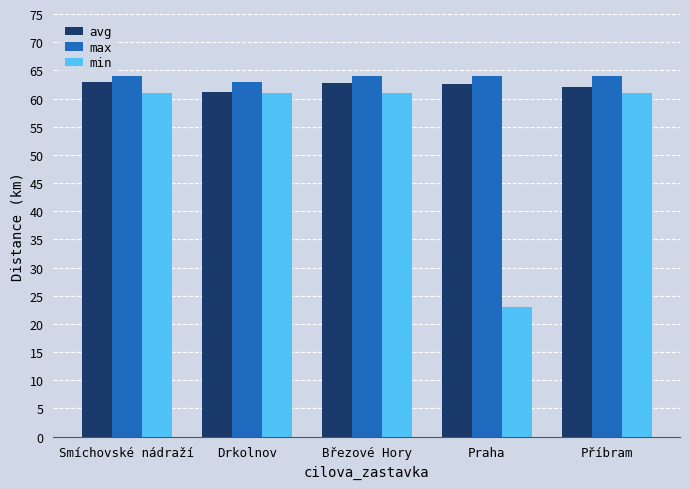

What is the difference between the maximum and minimum values in the min series?

38.0